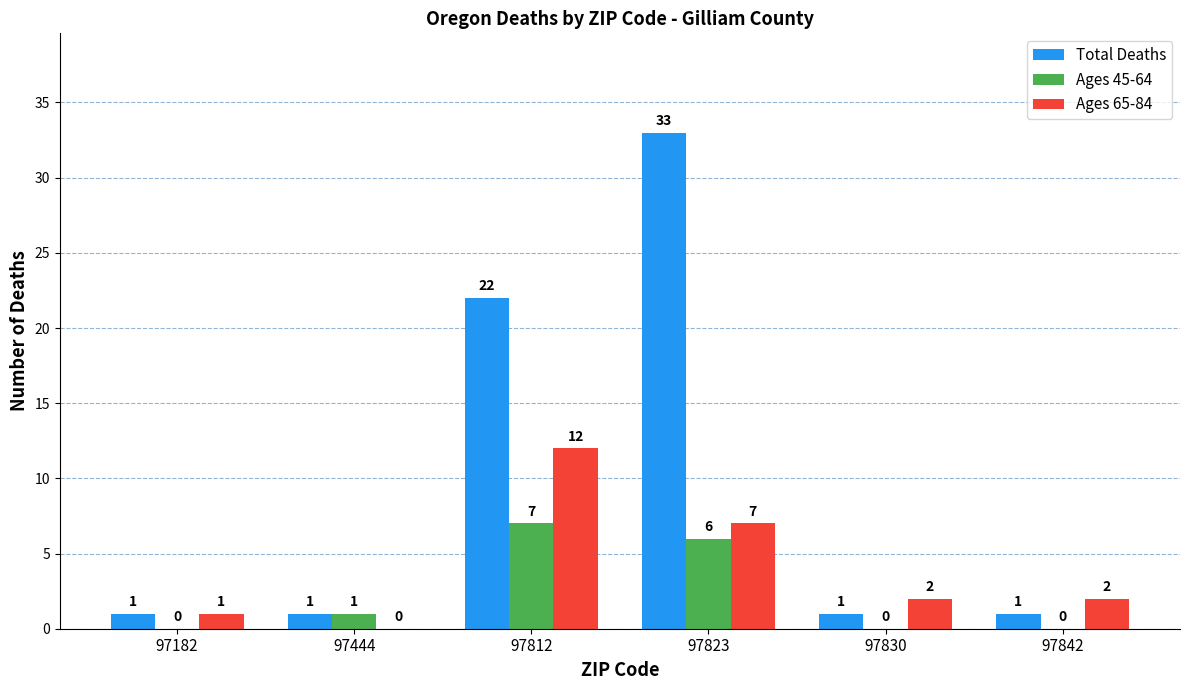

Where is Total Deaths nearest to the value 17?

97812